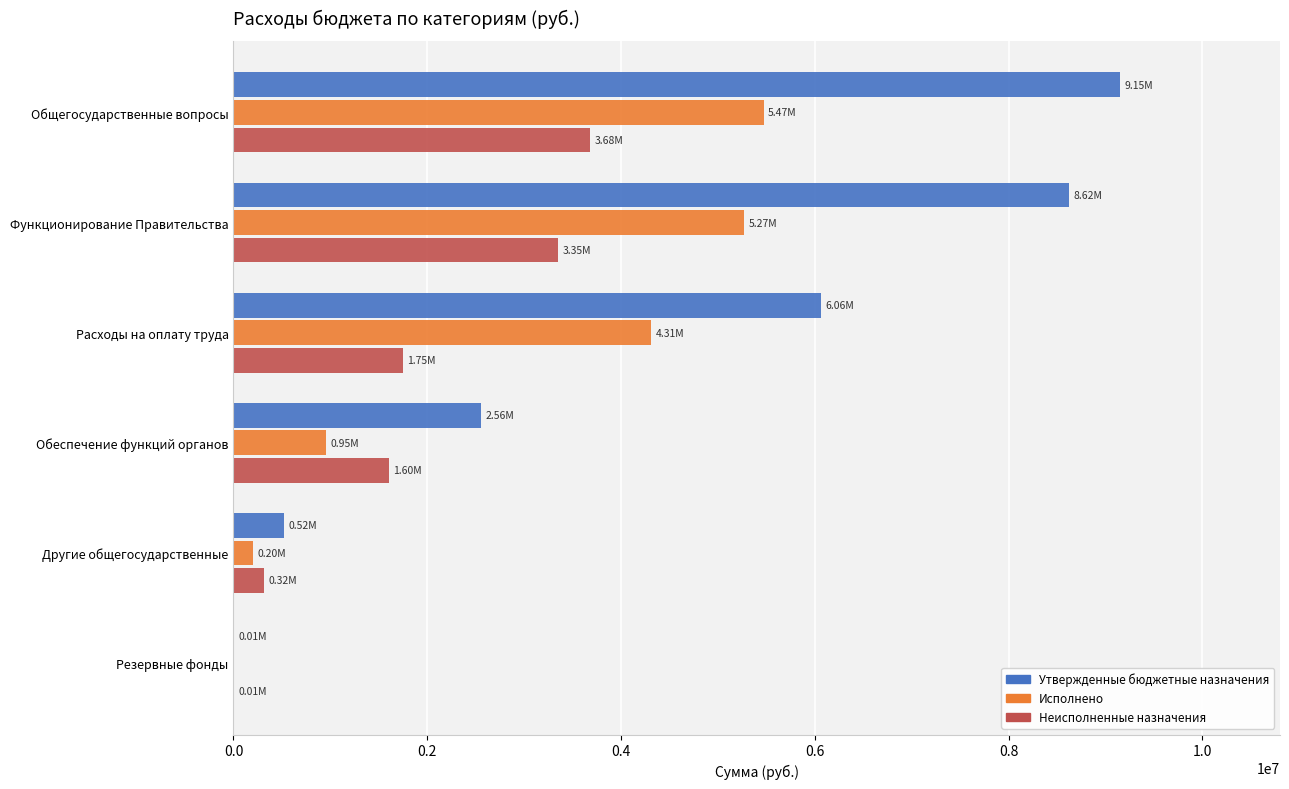

Between Общегосударственные вопросы and Резервные фонды, which series saw the biggest shift?

Утвержденные бюджетные назначения